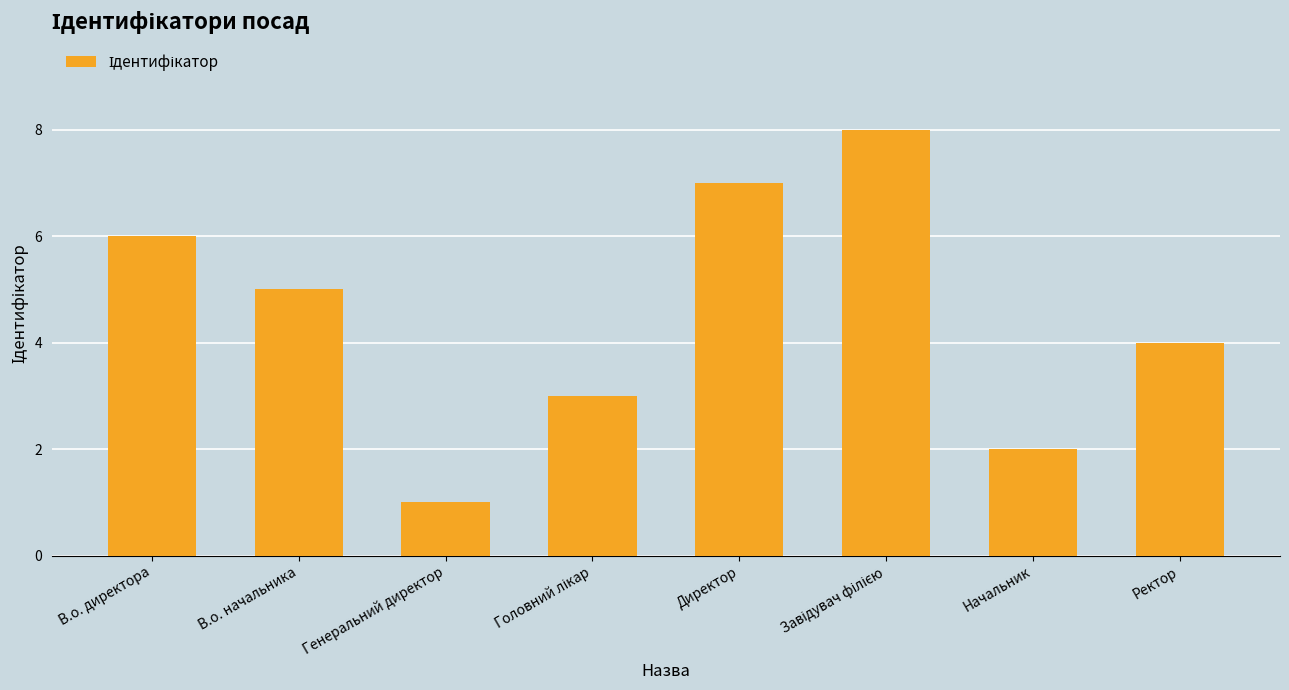

What is the minimum value shown in the chart?

1